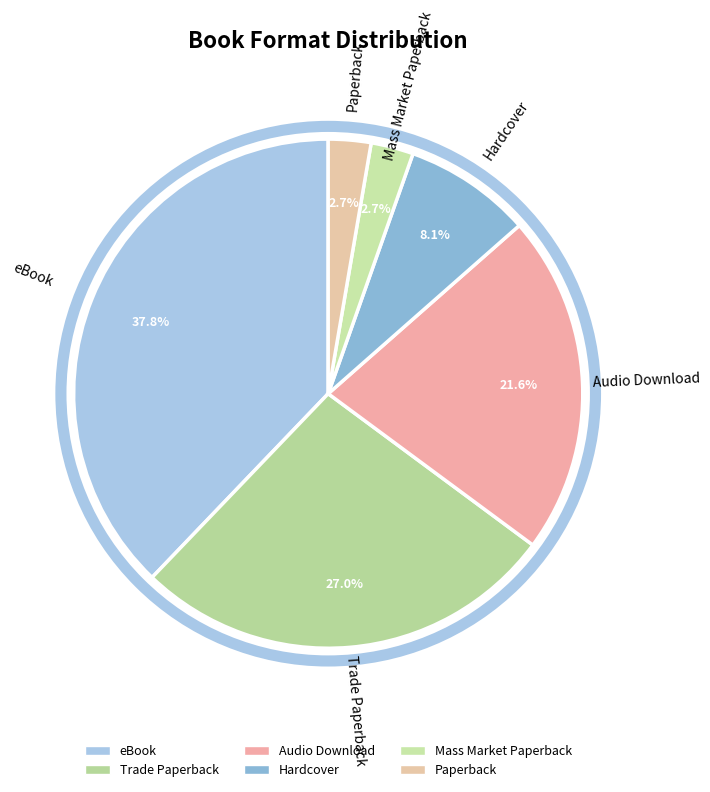

Which slice is the largest?

eBook